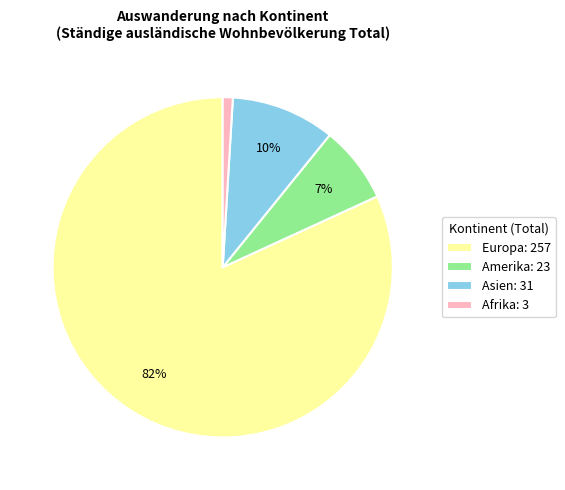

Which slice is the largest?

Europa: 257